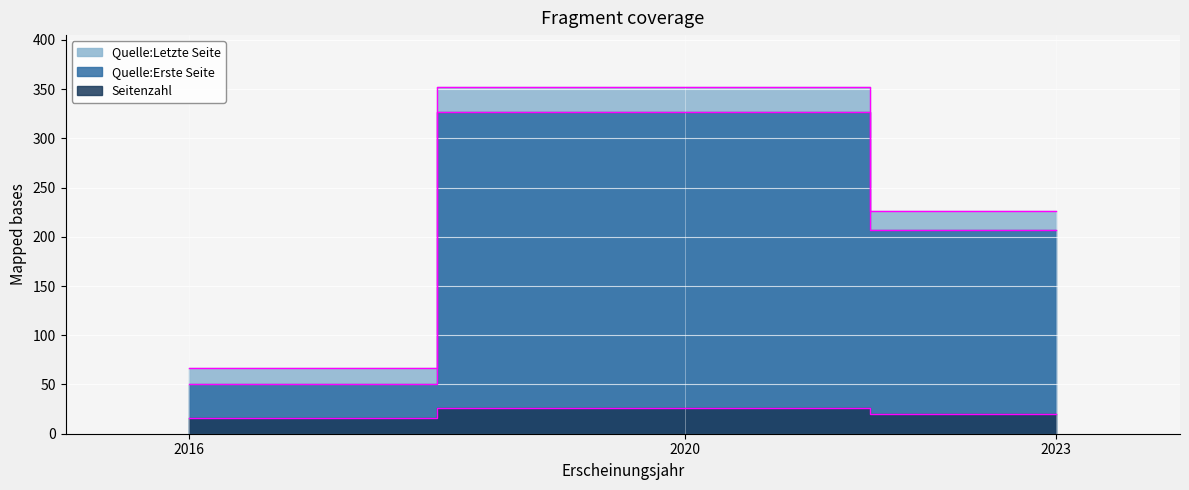

True or false: Quelle:Letzte Seite has a value of 101 at 2023.

False